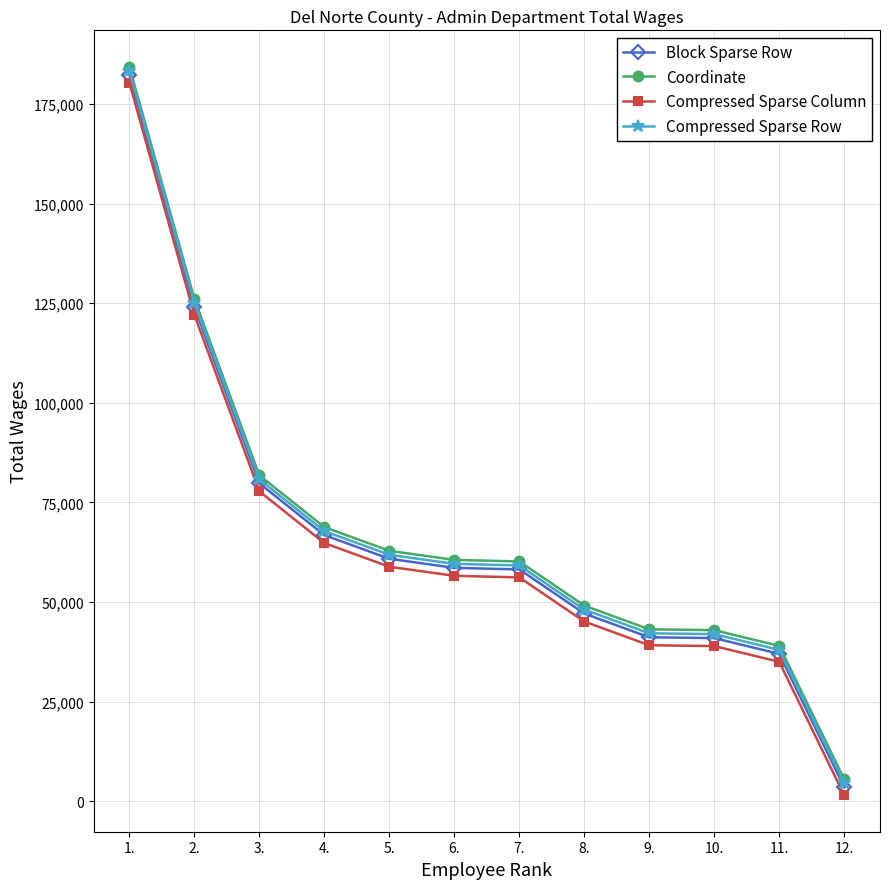

At which label is Coordinate closest to 94930?

3.